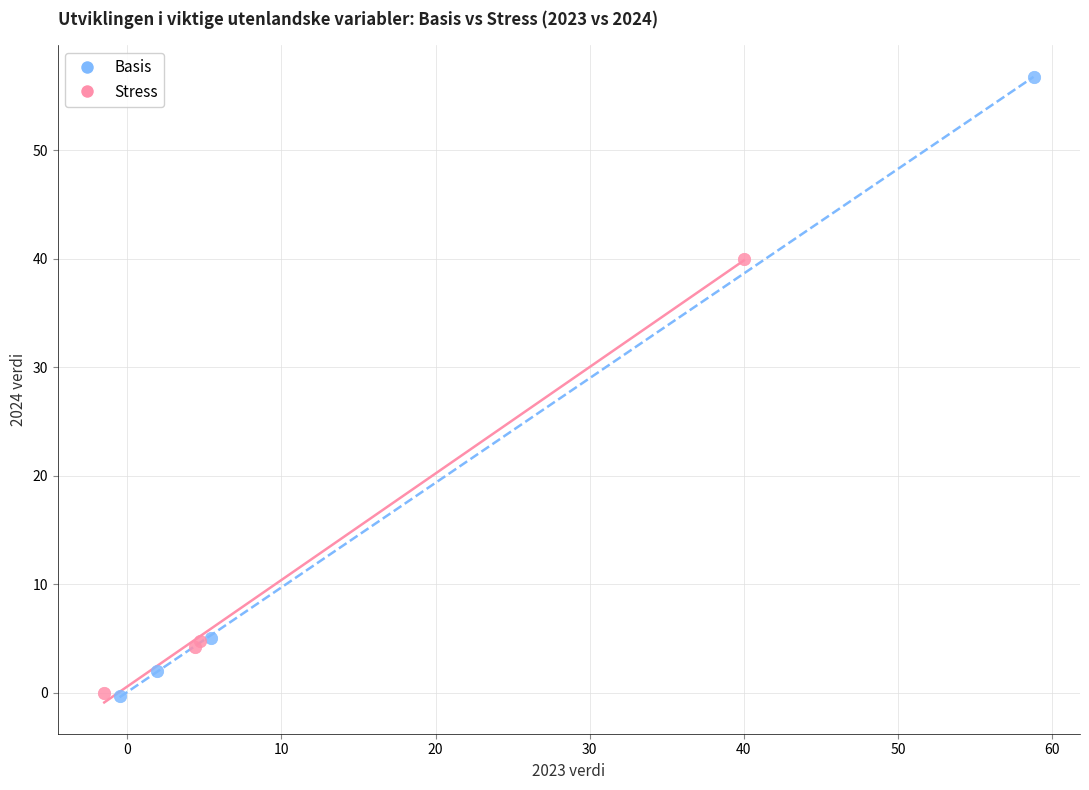

Which series reaches the maximum Y coordinate?

Basis